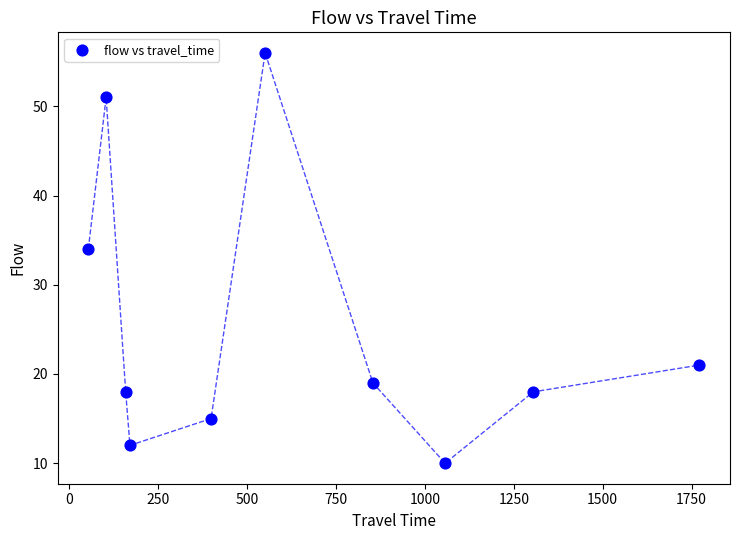

What is the range of Y values (max minus min)?

46